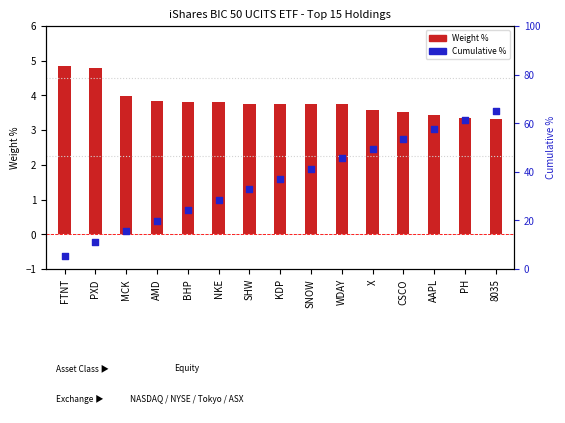

Which series has the widest spread of Y values?

Cumulative %